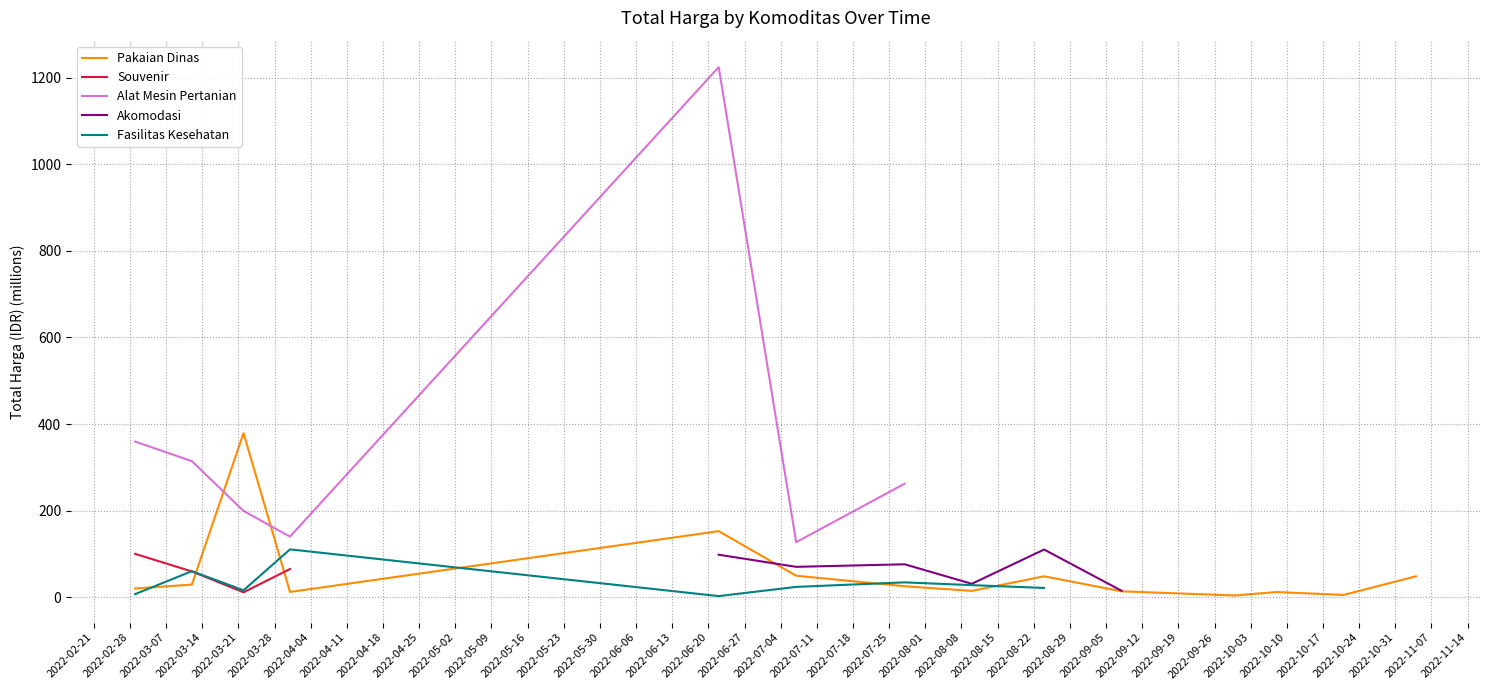

Between 2022-02-28 and 2022-03-14, which series saw the biggest shift?

Alat Mesin Pertanian